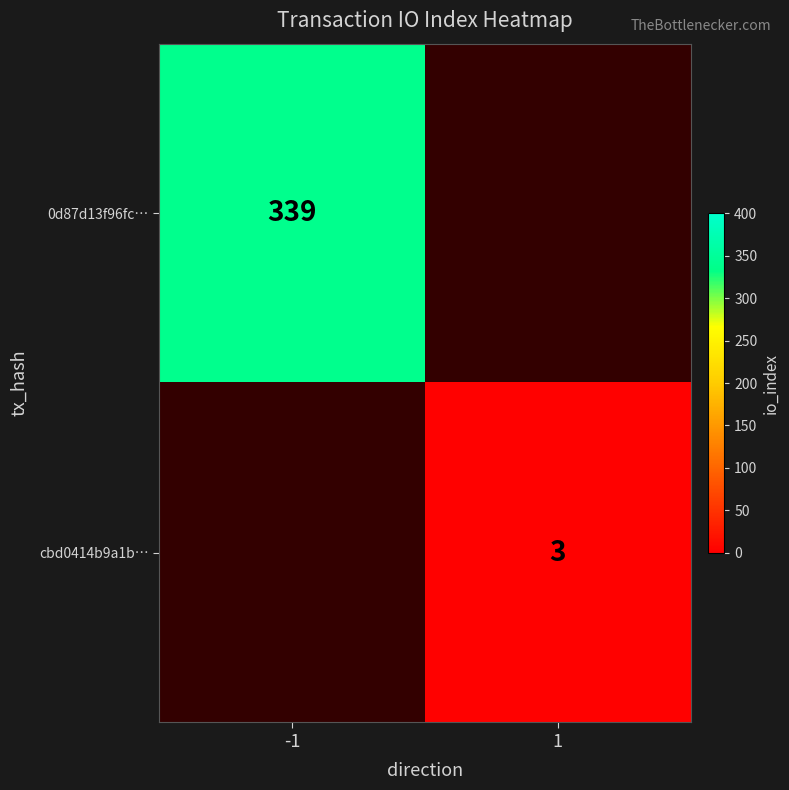

Is it true that cbd0414b9a1b… equals 3 at 1?

True